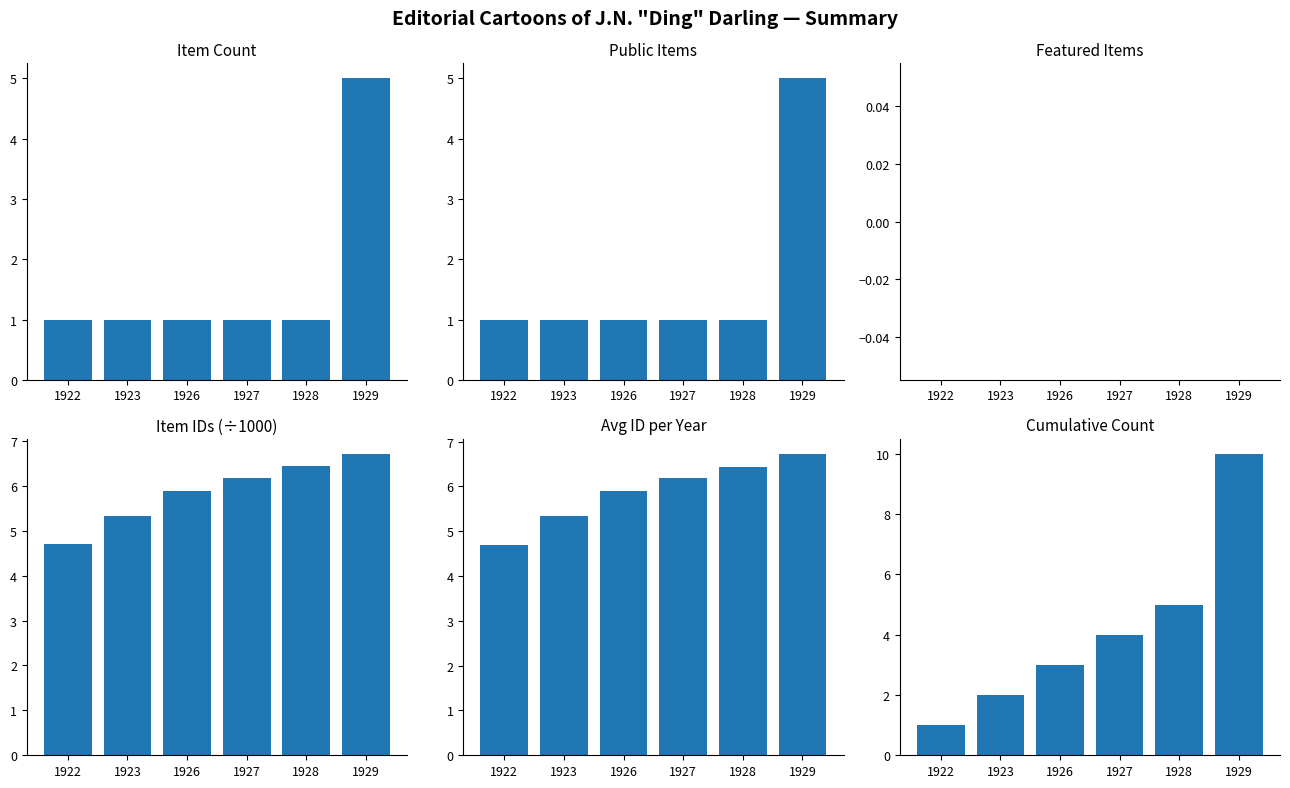

What is the total value across all series at 1927?

18.4